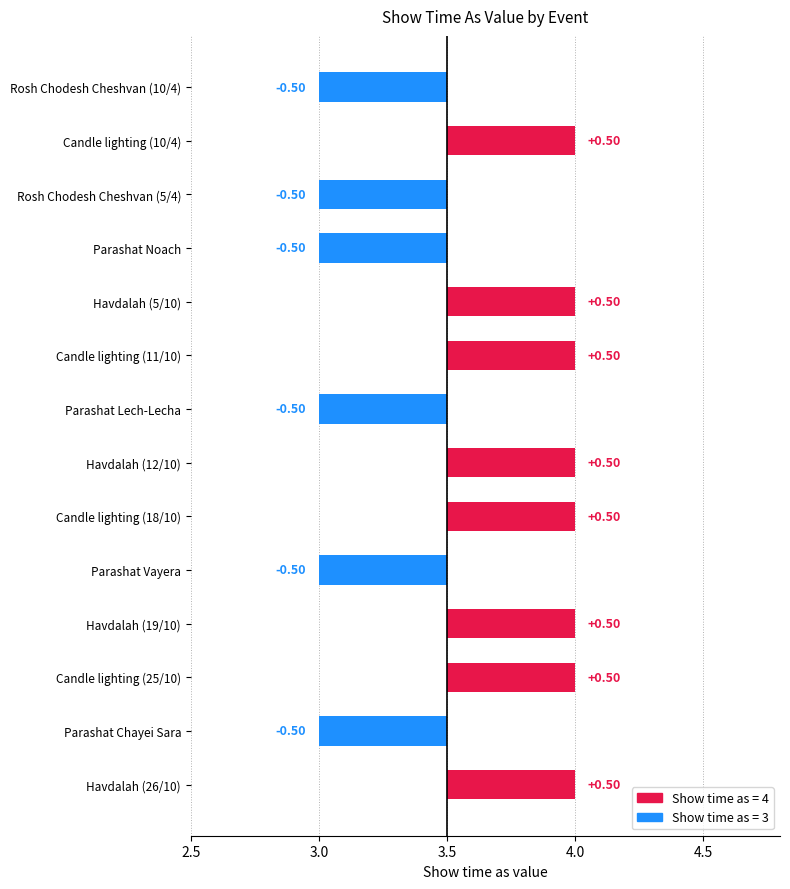

List the labels in order of value, smallest first.

Rosh Chodesh Cheshvan (10/4), Rosh Chodesh Cheshvan (5/4), Parashat Noach, Parashat Lech-Lecha, Parashat Vayera, Parashat Chayei Sara, Candle lighting (10/4), Havdalah (5/10), Candle lighting (11/10), Havdalah (12/10), Candle lighting (18/10), Havdalah (19/10), Candle lighting (25/10), Havdalah (26/10)